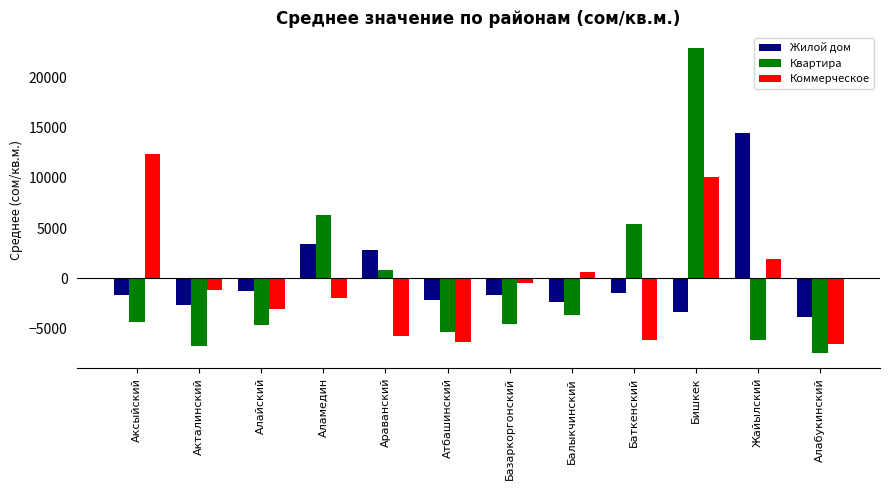

How many positive values does the Коммерческое series have?

4